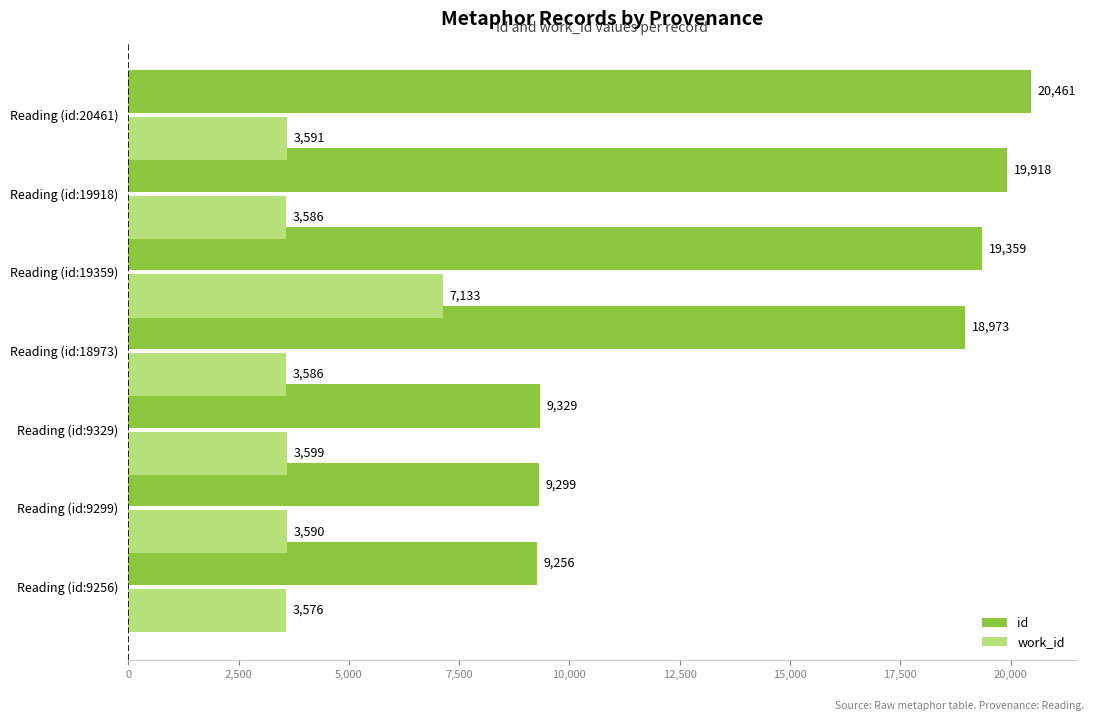

Which label corresponds to the smallest value in the chart?

Reading (id:9256)